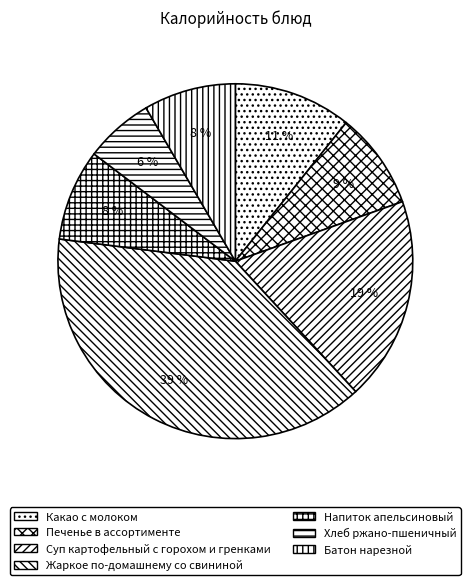

Does any single category account for the majority?

No